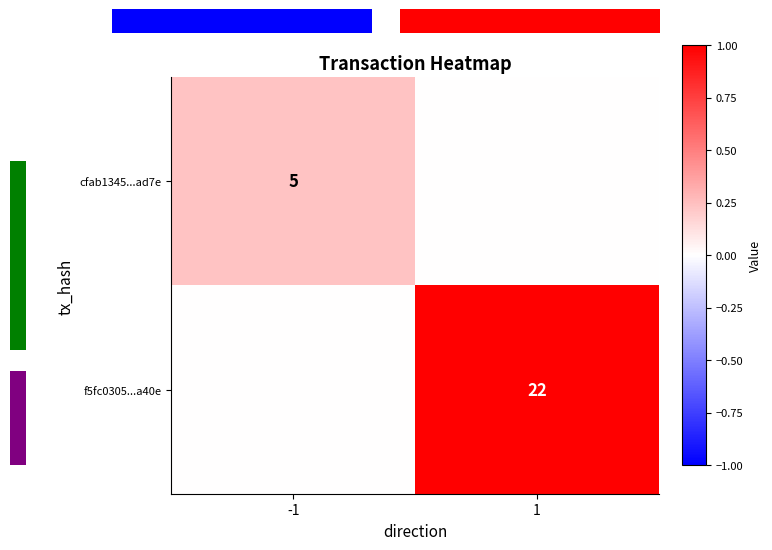

Rank the series at 1 from lowest to highest value.

cfab1345...ad7e, f5fc0305...a40e